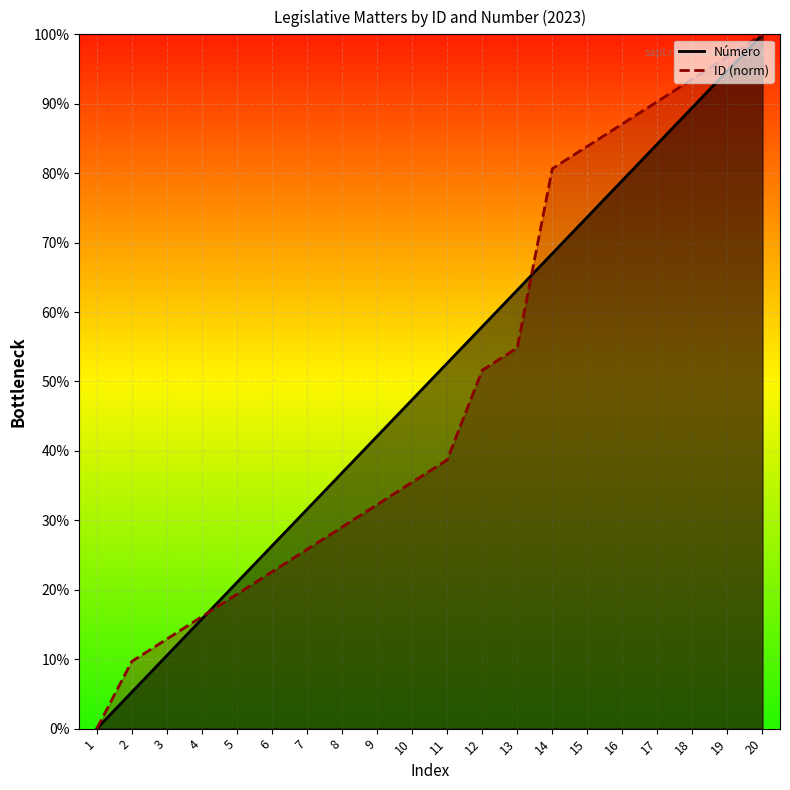

Where does the ID series first go above 38?

11